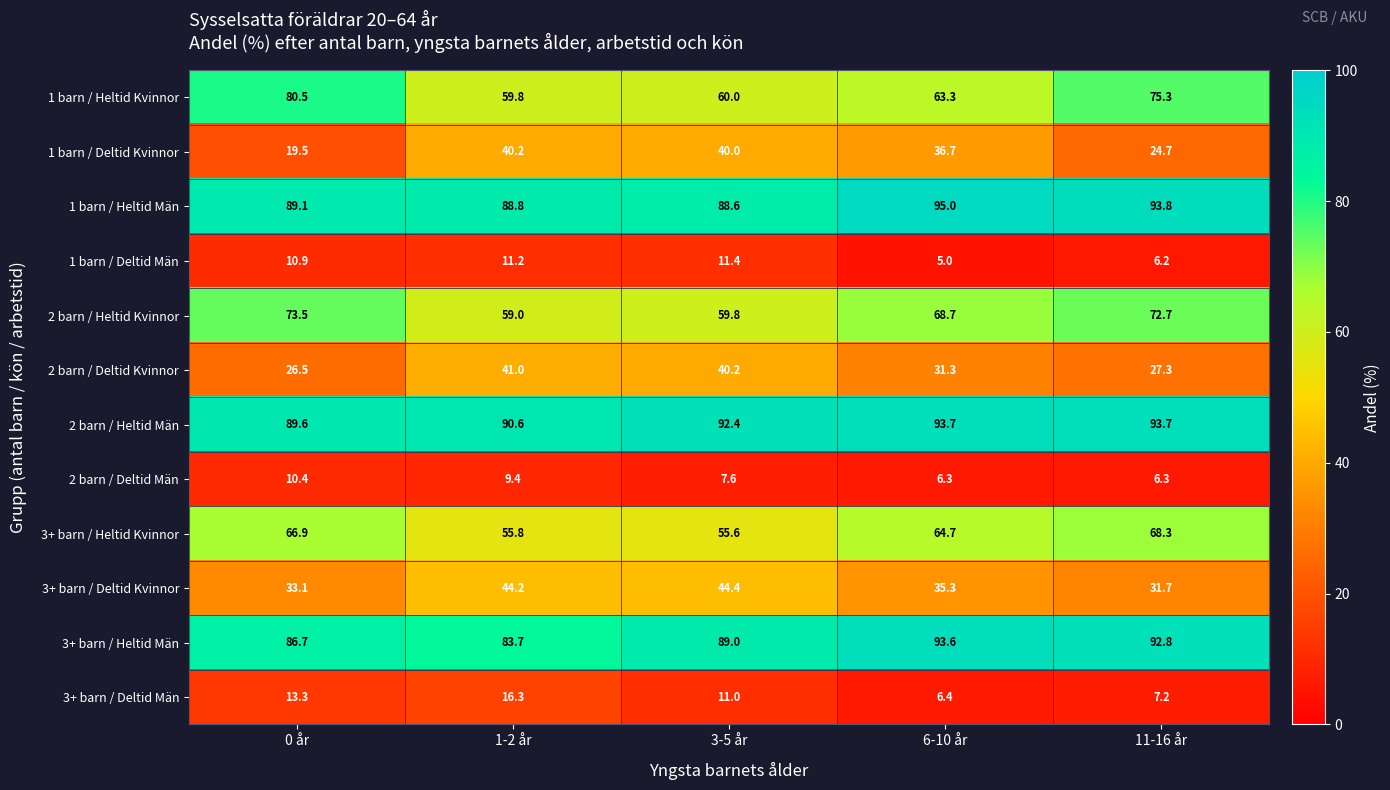

The value of 1 barn / Deltid Män at 1-2 år is 11.2. True or false?

True